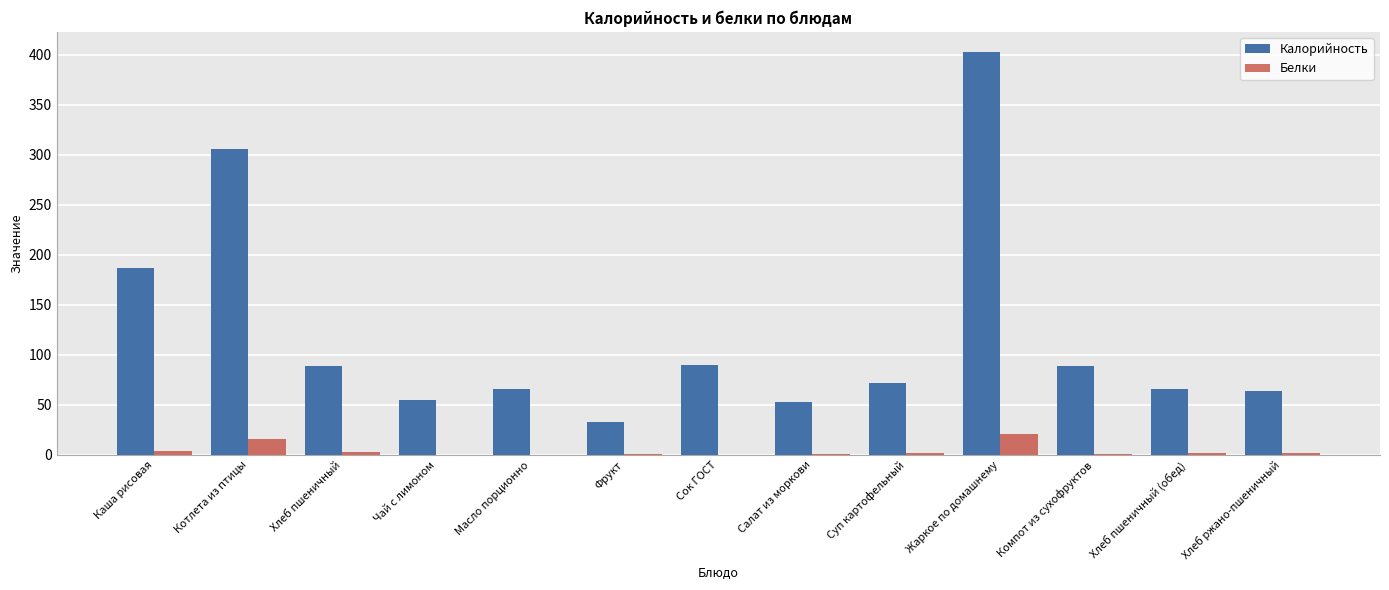

Is the value of Белки at Котлета из птицы greater than the value of Калорийность at Салат из моркови?

No